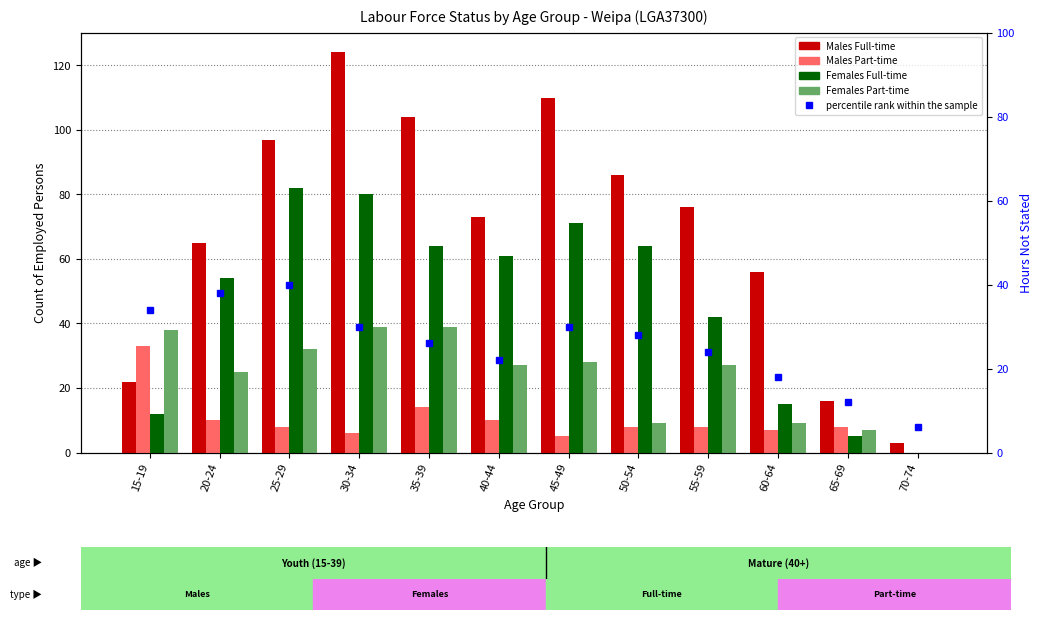

What is the approximate value of Males Full-time at 30-34?

124